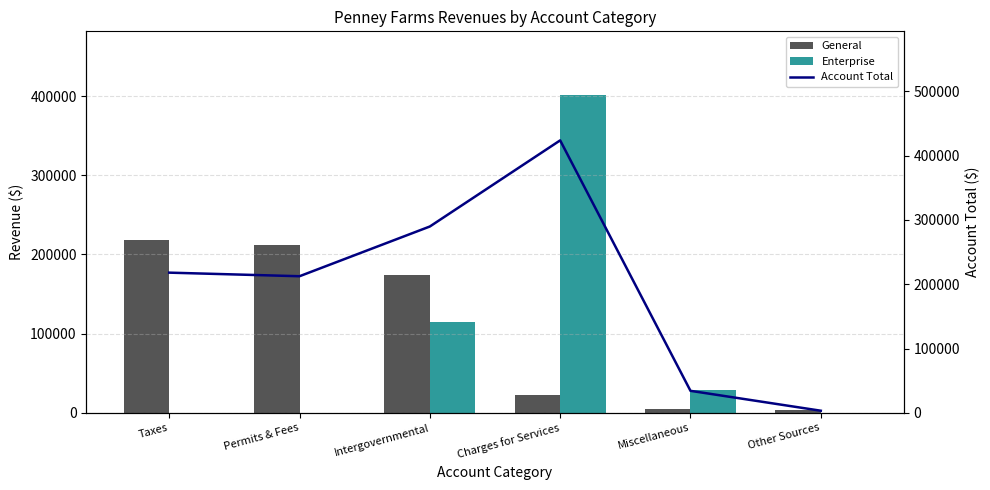

Which has a higher value, Intergovernmental or Other Sources?

Intergovernmental